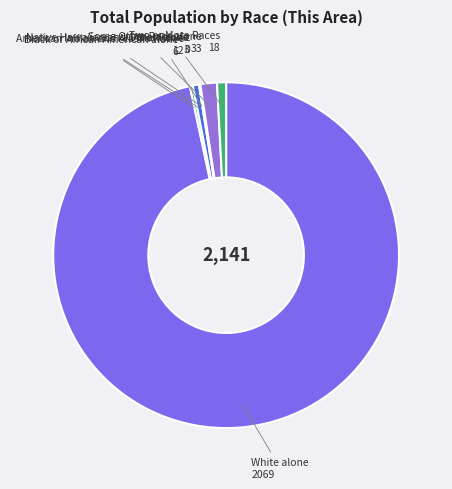

What is the largest slice in the pie chart?

White alone